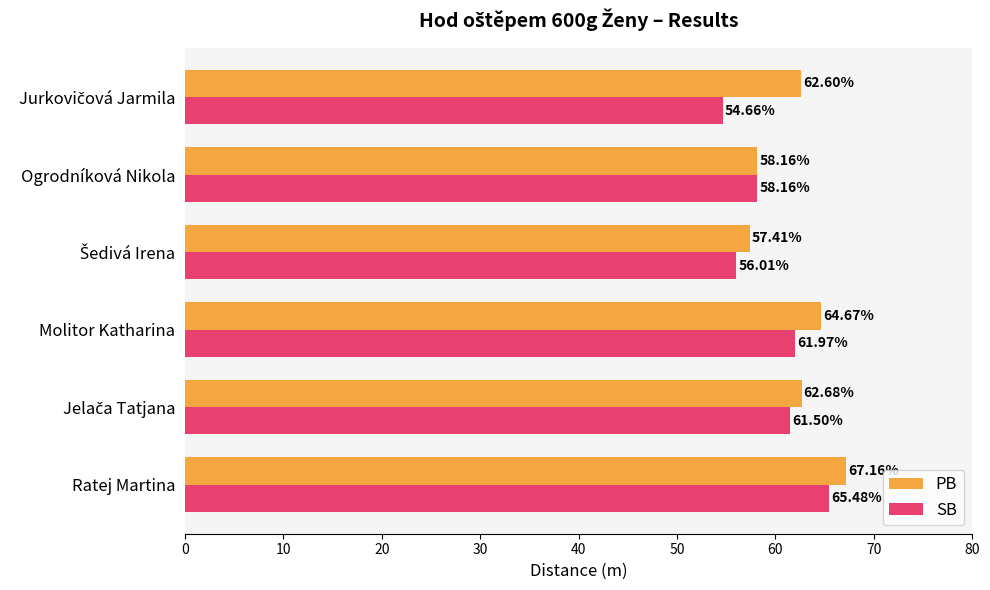

Is the value of PB at Ogrodníková Nikola greater than the value of SB at Ratej Martina?

No